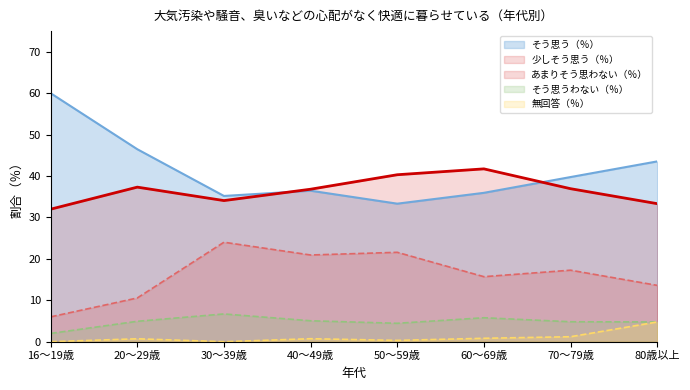

What is the maximum value for そう思うわない（％）?

6.7